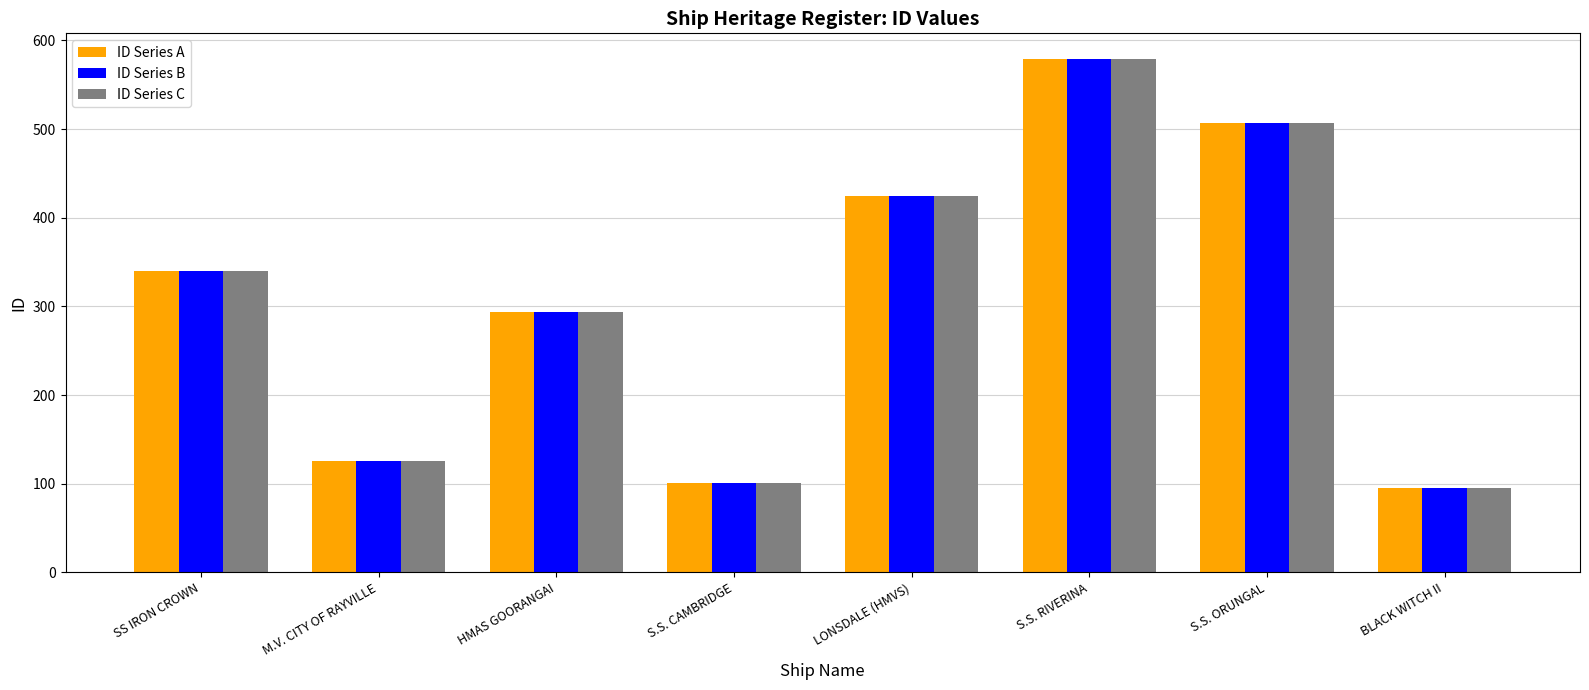

Which category has the lowest value in the ID Series C series?

BLACK WITCH II